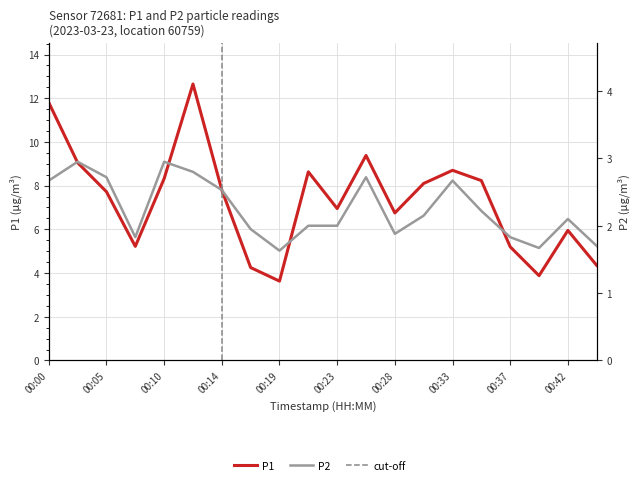

What is the sum of the P2 values at 00:07 and 00:44?

3.5